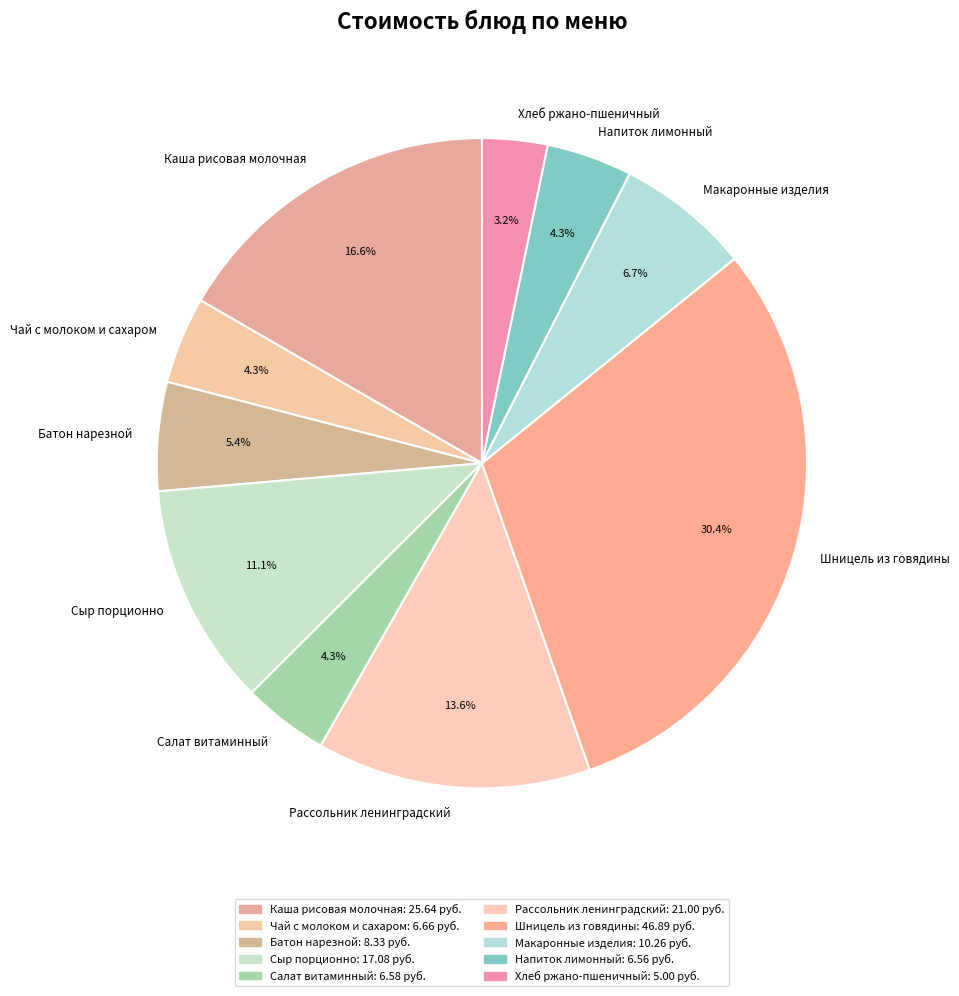

Is there any slice that represents more than half of the pie?

No